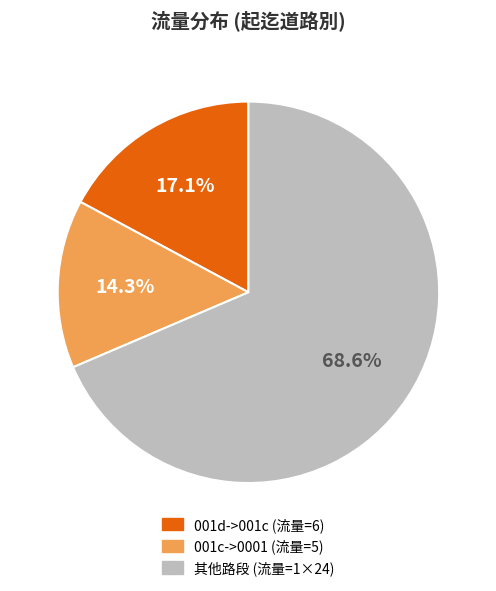

Is there any slice that represents more than half of the pie?

Yes